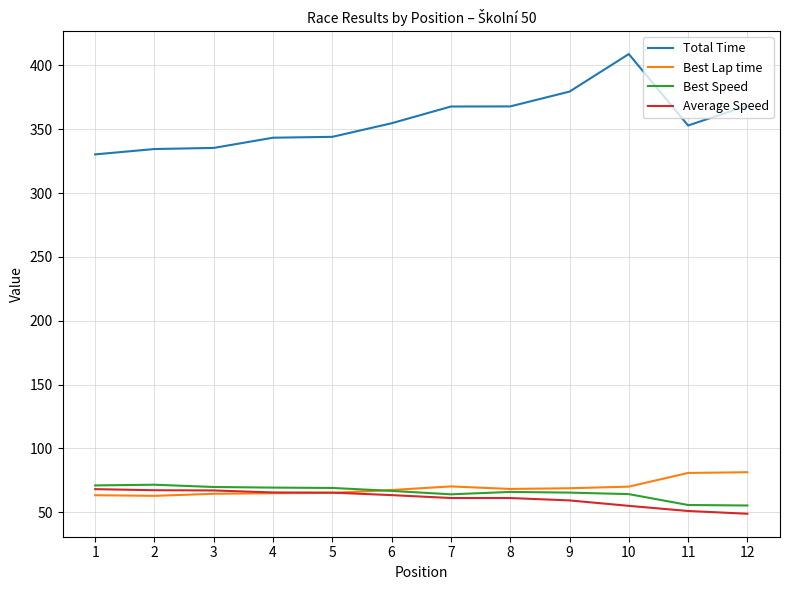

The value of Best Lap time at 4 is 64.9. True or false?

True